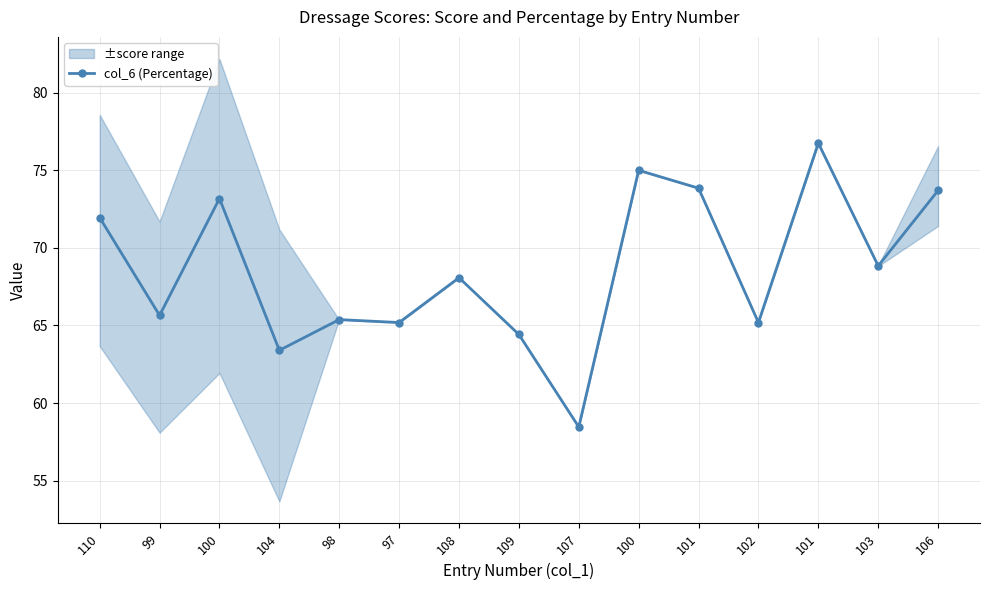

At which category does the chart reach its minimum across all series?

107